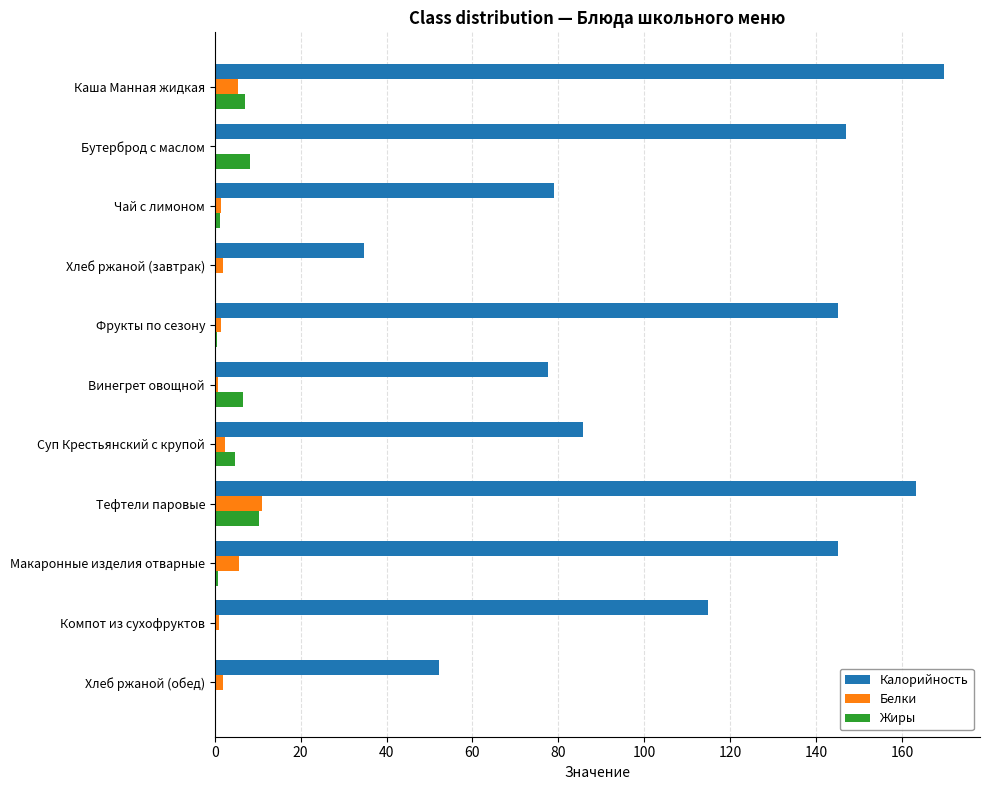

Between Каша Манная жидкая and Компот из сухофруктов, which series saw the biggest shift?

Калорийность